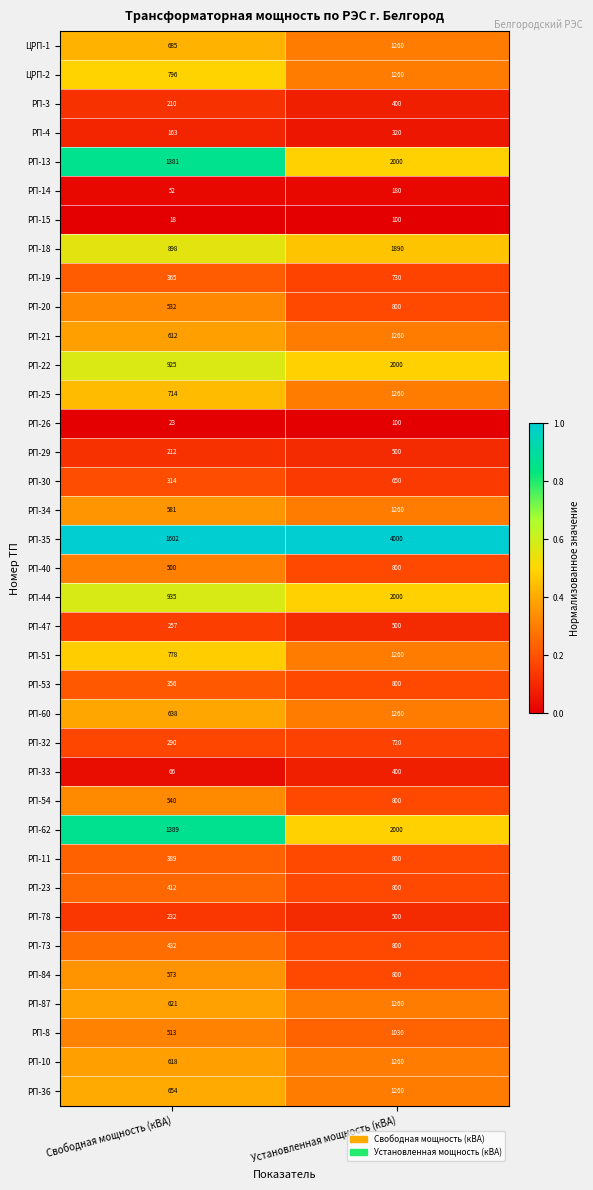

At which category is the sum across all series the highest?

Установленная мощность (кВА)